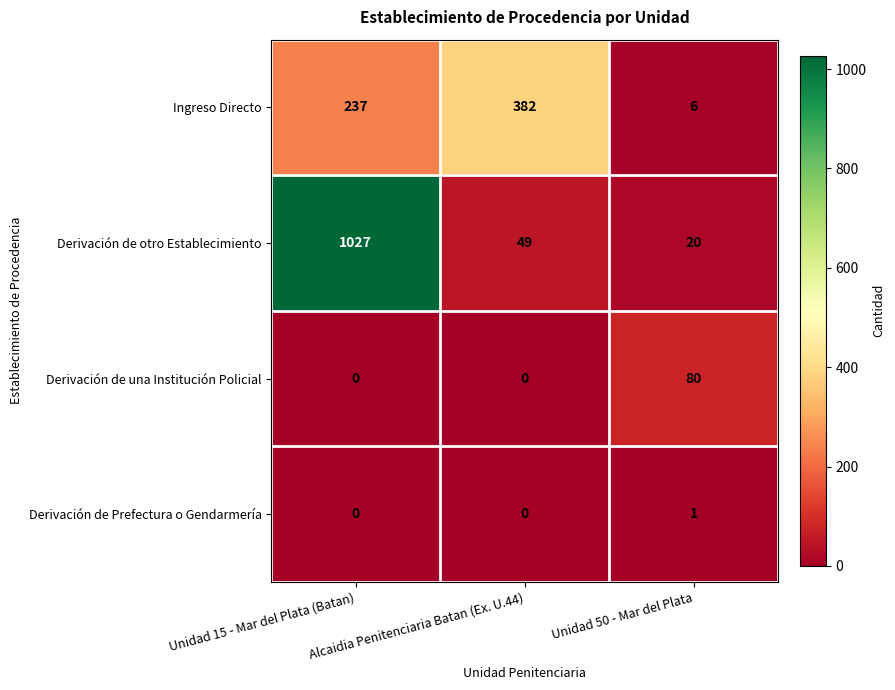

Which category has the lowest value in the Ingreso Directo series?

Unidad 50 - Mar del Plata